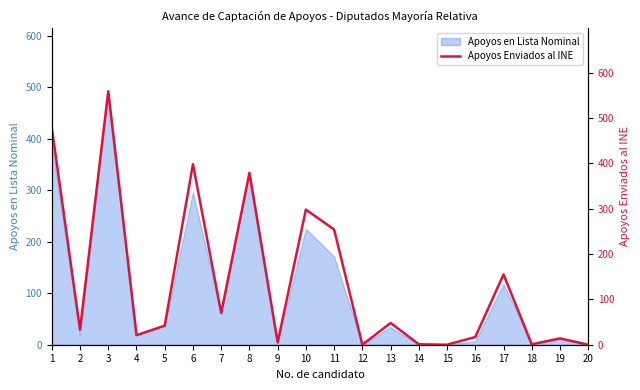

At which category does the chart reach its peak across all series?

3